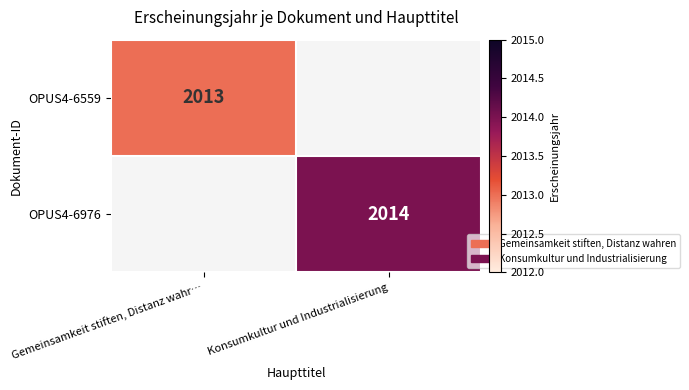

The OPUS4-6976 series shows 2014 at Konsumkultur und Industrialisierung. True or false?

True